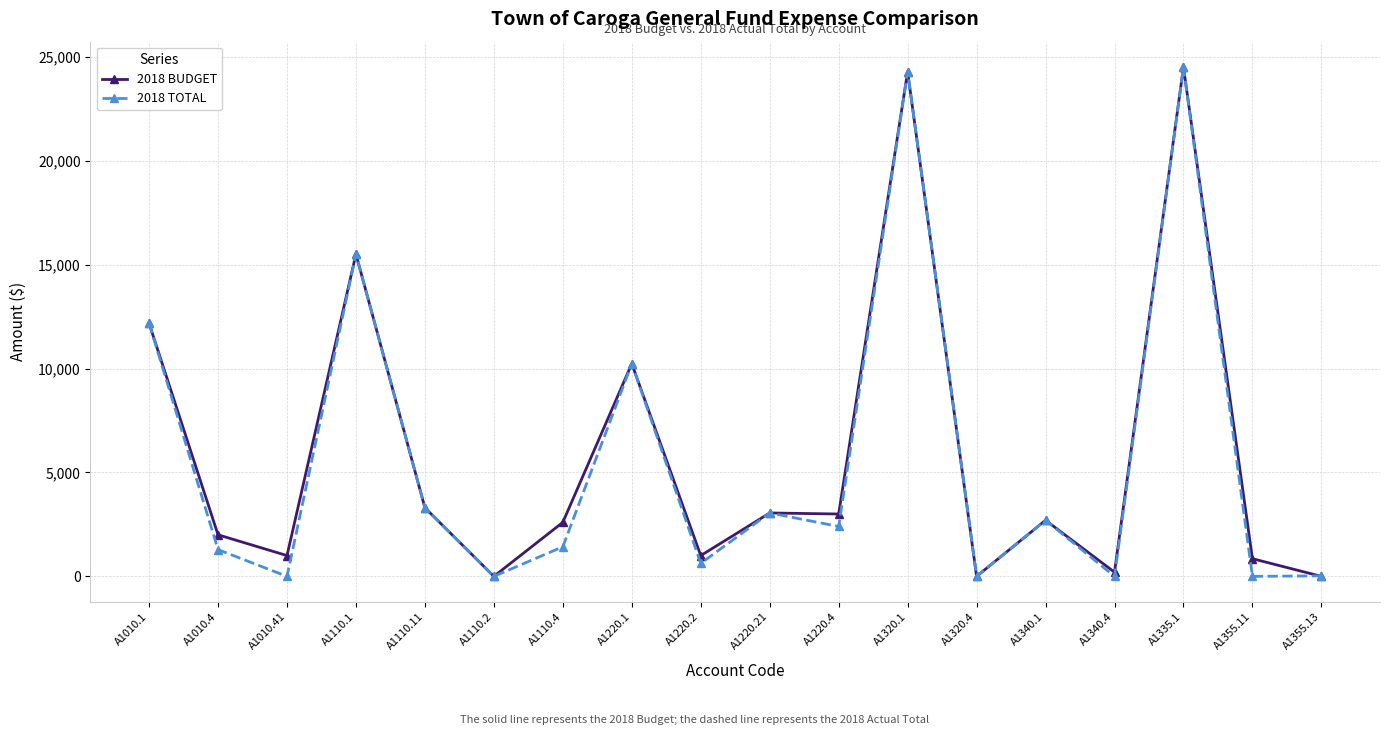

At which category does 2018 BUDGET reach its first local valley?

A1010.41